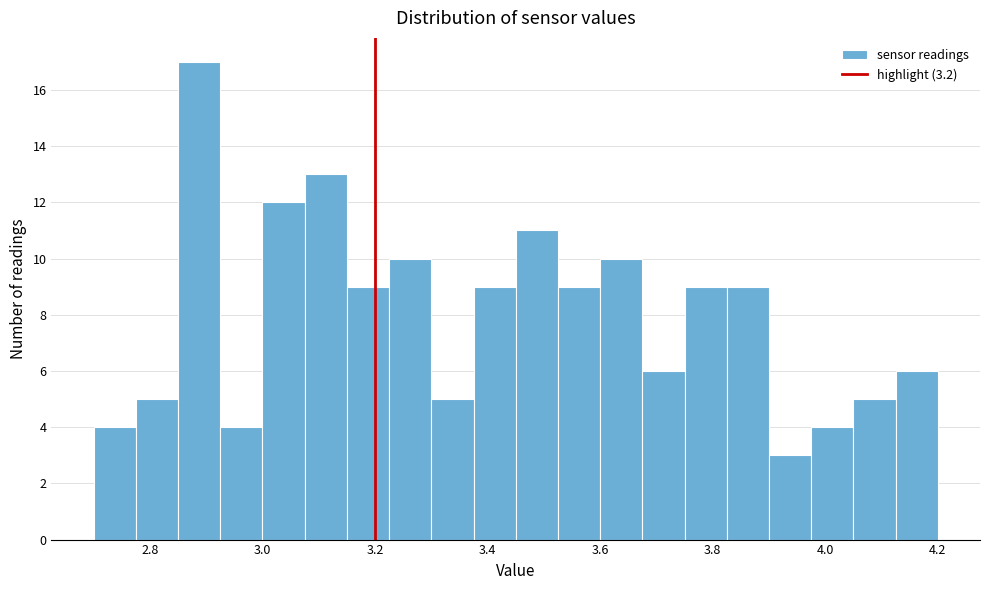

Read against the x-axis, roughly where is the centre of the tallest bar?

2.88